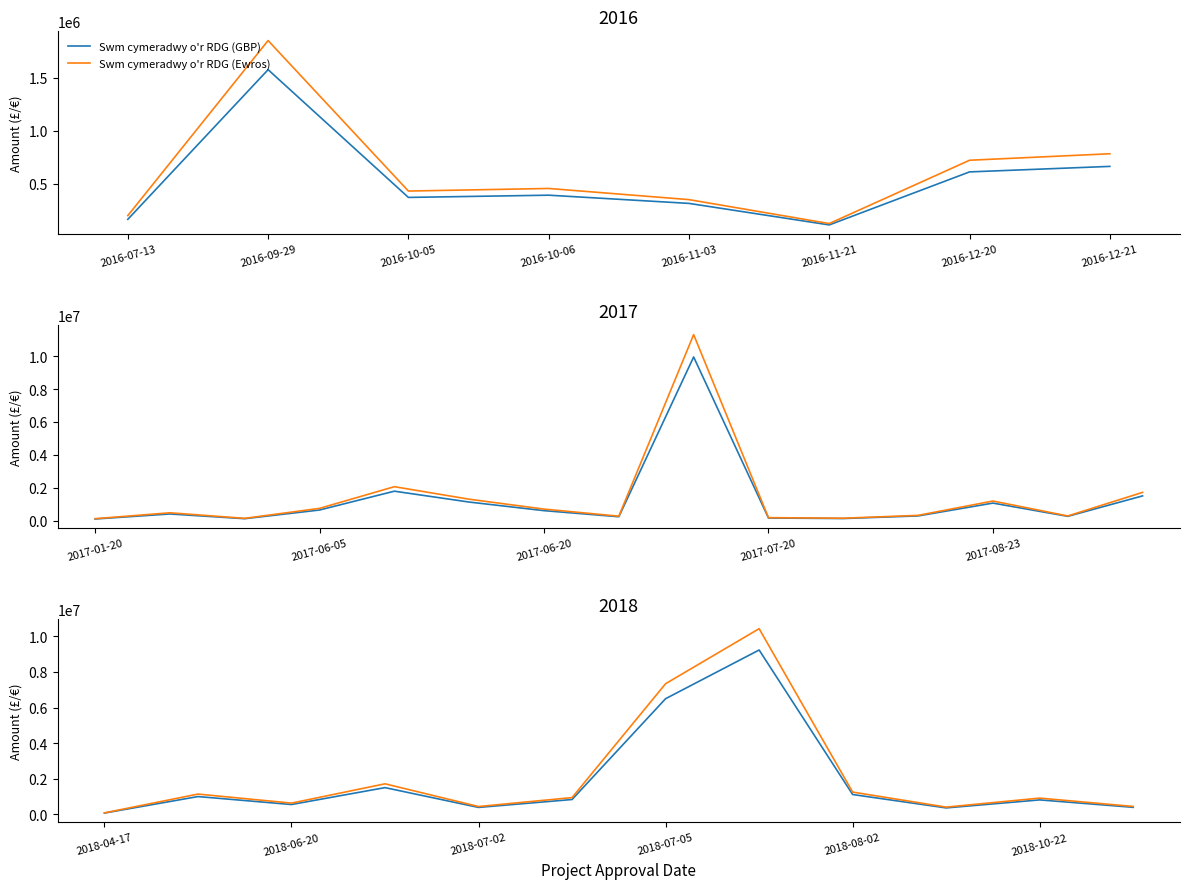

True or false: Swm cymeradwy o'r RDG (GBP) and Swm cymeradwy o'r RDG (Ewros) cross at least once.

False